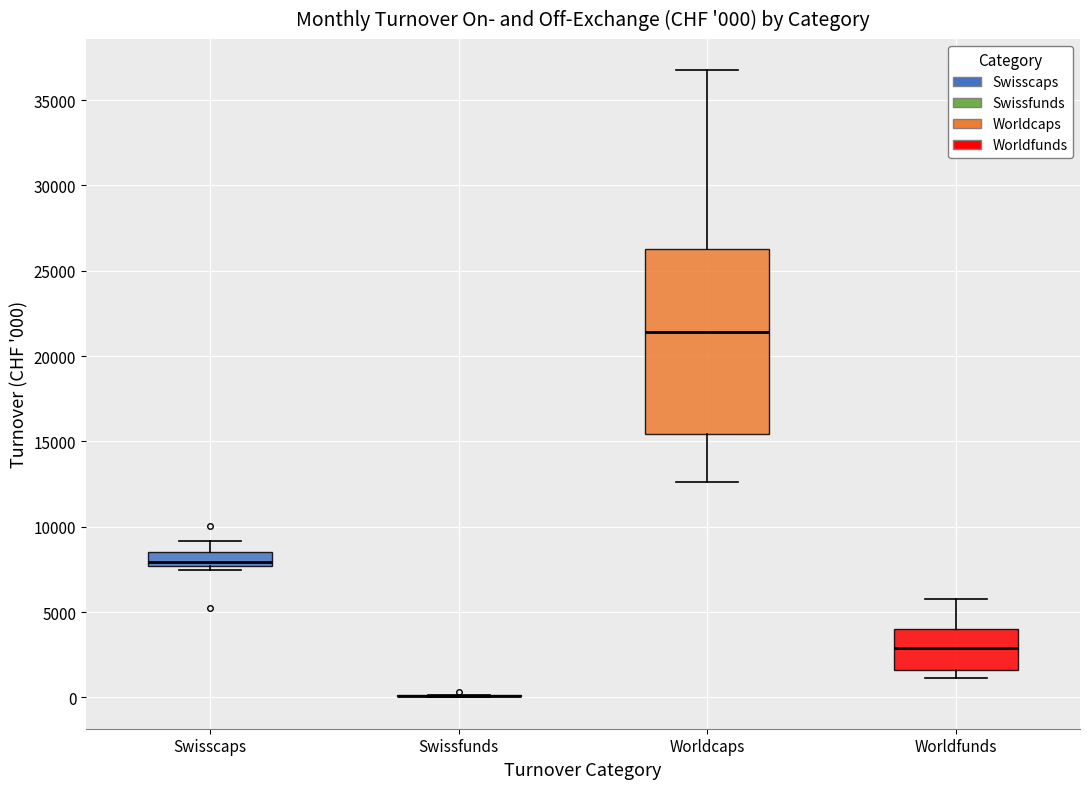

Which box is the tallest, from its lower edge to its upper edge?

Worldcaps